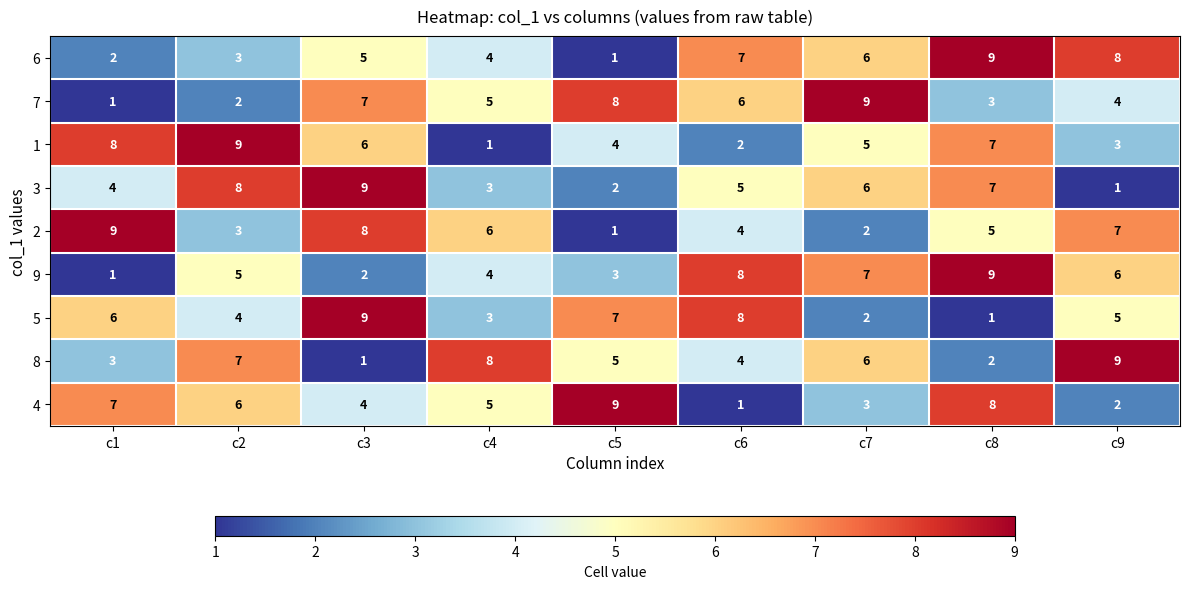

What is the approximate value of 2 at c8?

5